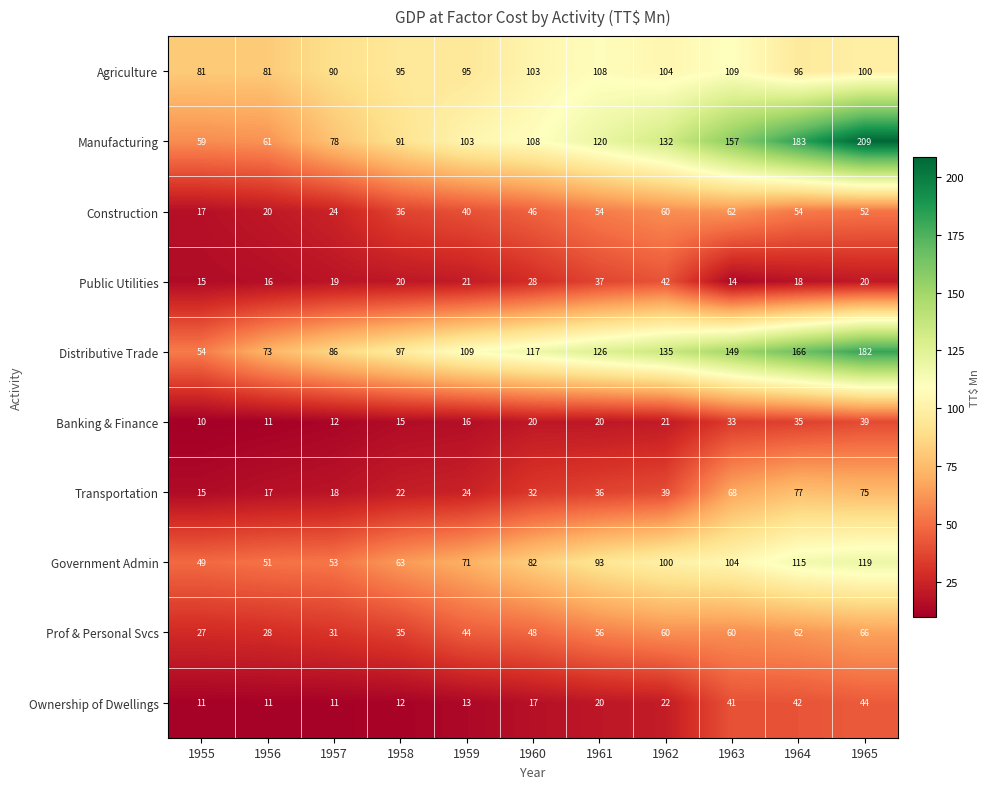

At how many categories does at least one series exceed 171?

2